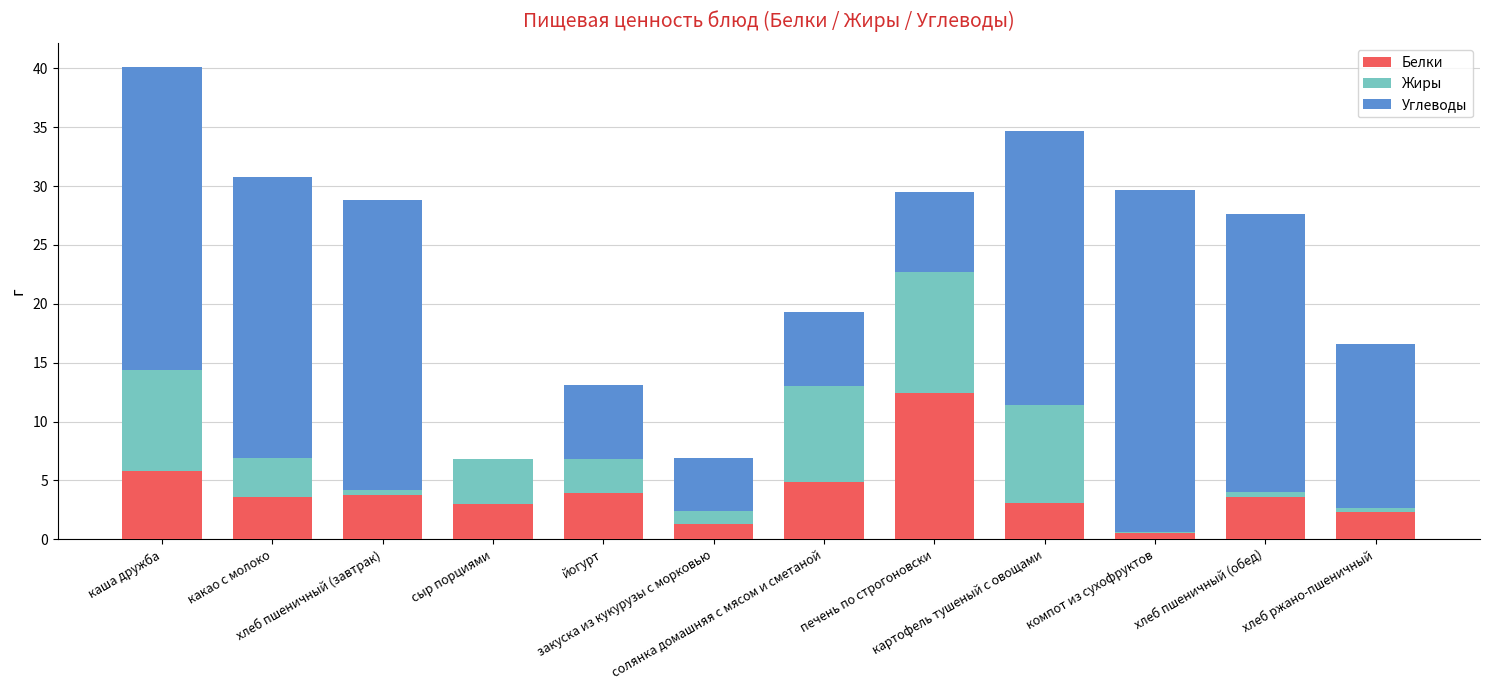

What is the sum of all Белки values?

48.2